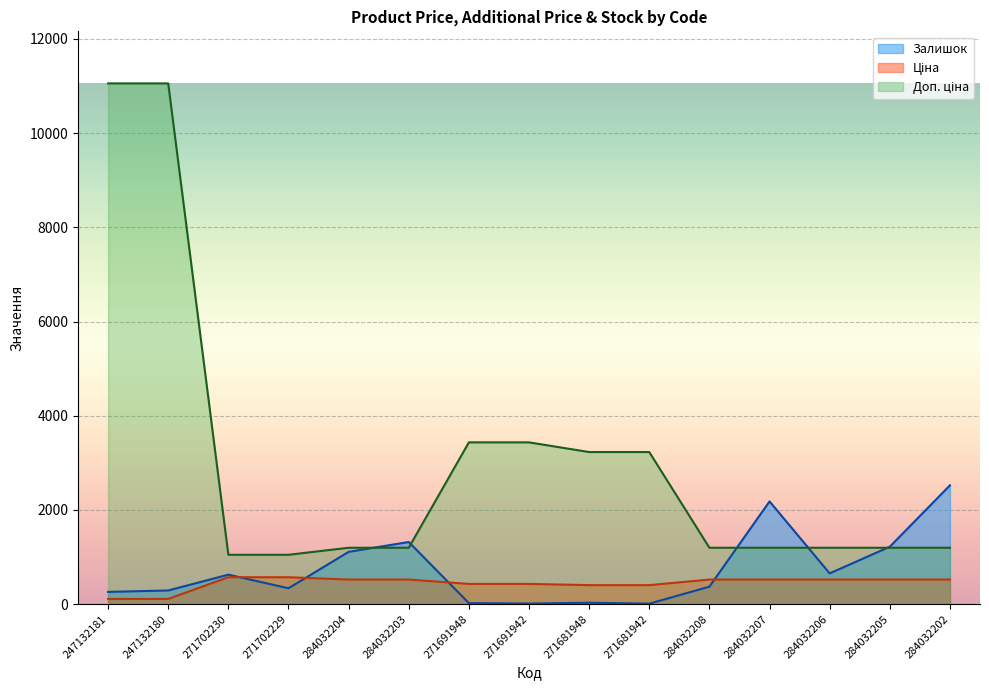

Reading left to right, what are all the values shown in this chart?

Ціна: 110.5	110.5	571.6	571.6	522.2	522.2	429.3	429.3	403.6	403.6	522.2	522.2	522.2	522.2	522.2
Доп. ціна: 11055.0	11055.0	1048.0	1048.0	1197.0	1197.0	3434.6	3434.6	3228.8	3228.8	1197.0	1197.0	1197.0	1197.0	1197.0
Залишок: 260.0	290.0	626.0	337.0	1110.0	1319.0	22.0	13.0	30.0	10.0	371.0	2181.0	653.0	1219.0	2522.0